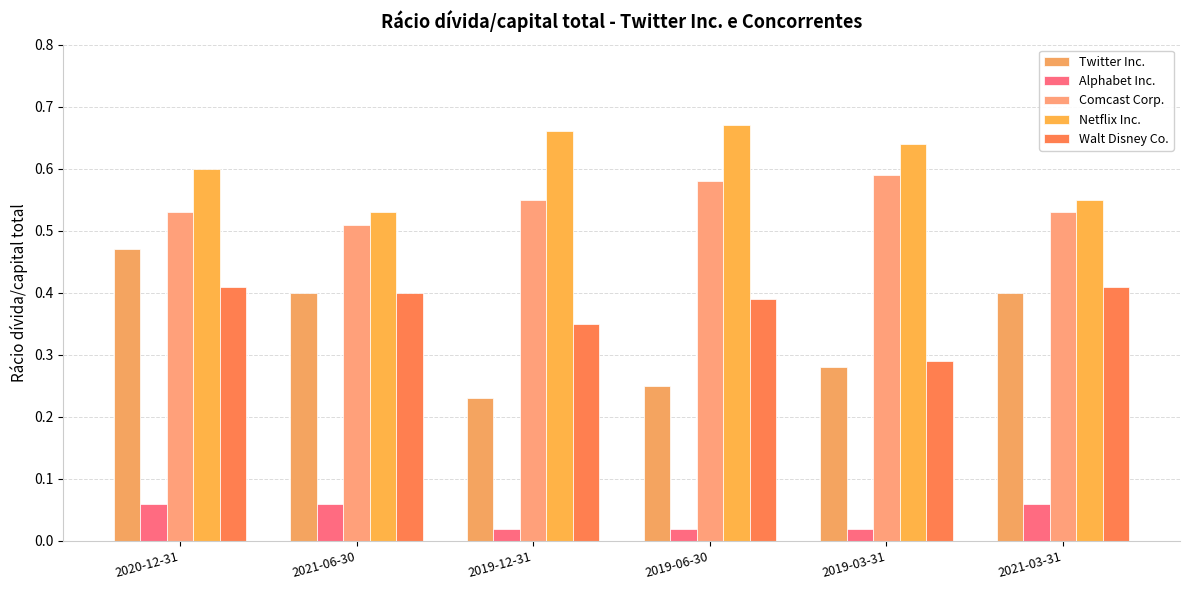

Is the value of Alphabet Inc. at 2019-03-31 greater than the value of Walt Disney Co. at 2021-06-30?

No